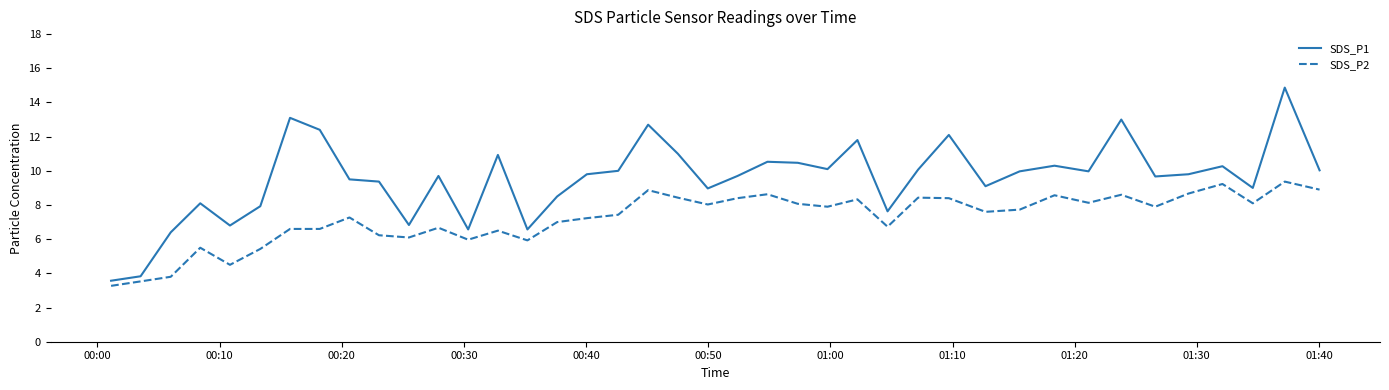

What is the difference between the maximum and minimum values in the SDS_P2 series?

6.1